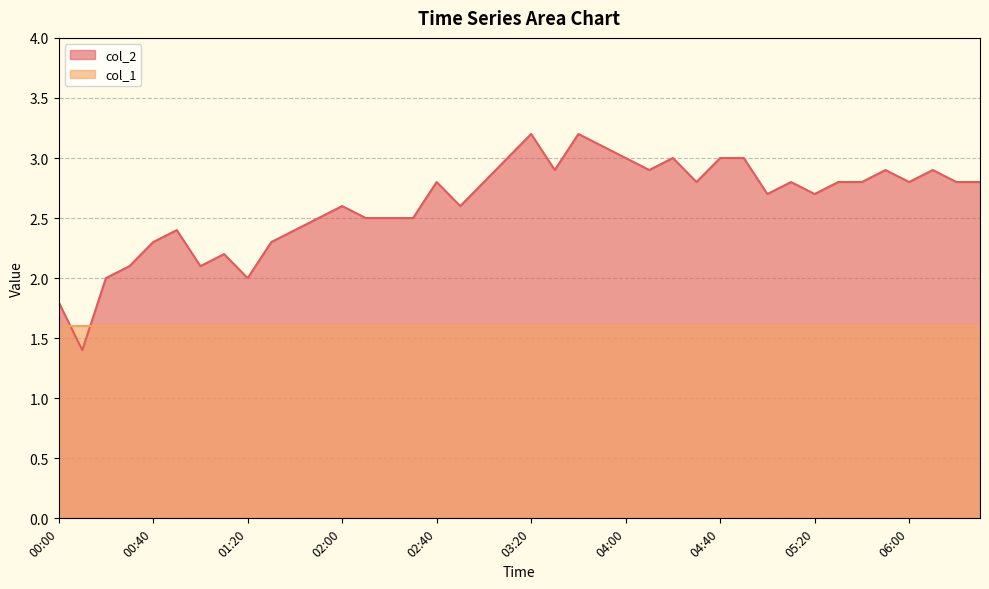

Reading left to right, list all the values displayed in this chart.

1.8	1.4	2.0	2.1	2.3	2.4	2.1	2.2	2.0	2.3	2.4	2.5	2.6	2.5	2.5	2.5	2.8	2.6	2.8	3.0	3.2	2.9	3.2	3.1	3.0	2.9	3.0	2.8	3.0	3.0	2.7	2.8	2.7	2.8	2.8	2.9	2.8	2.9	2.8	2.8